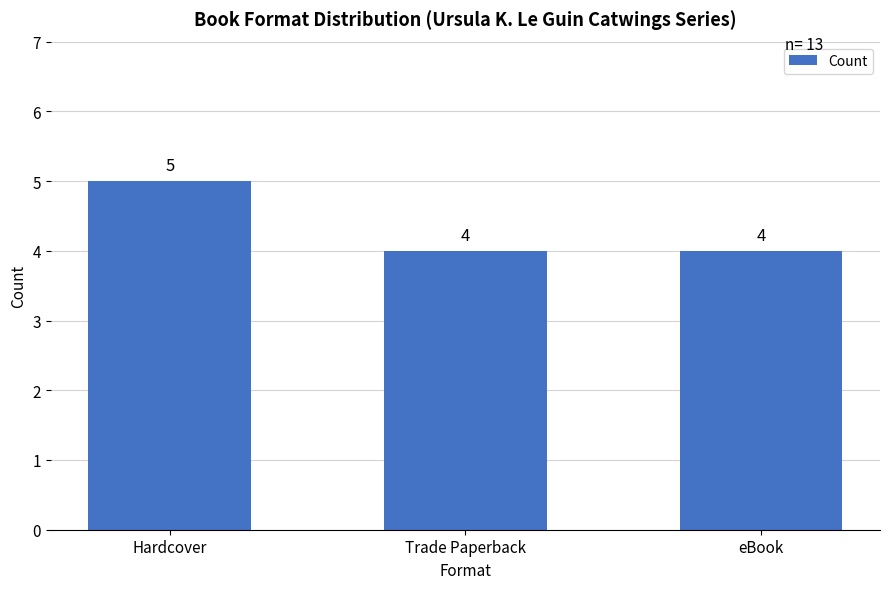

The value at Hardcover is 1. True or false?

False